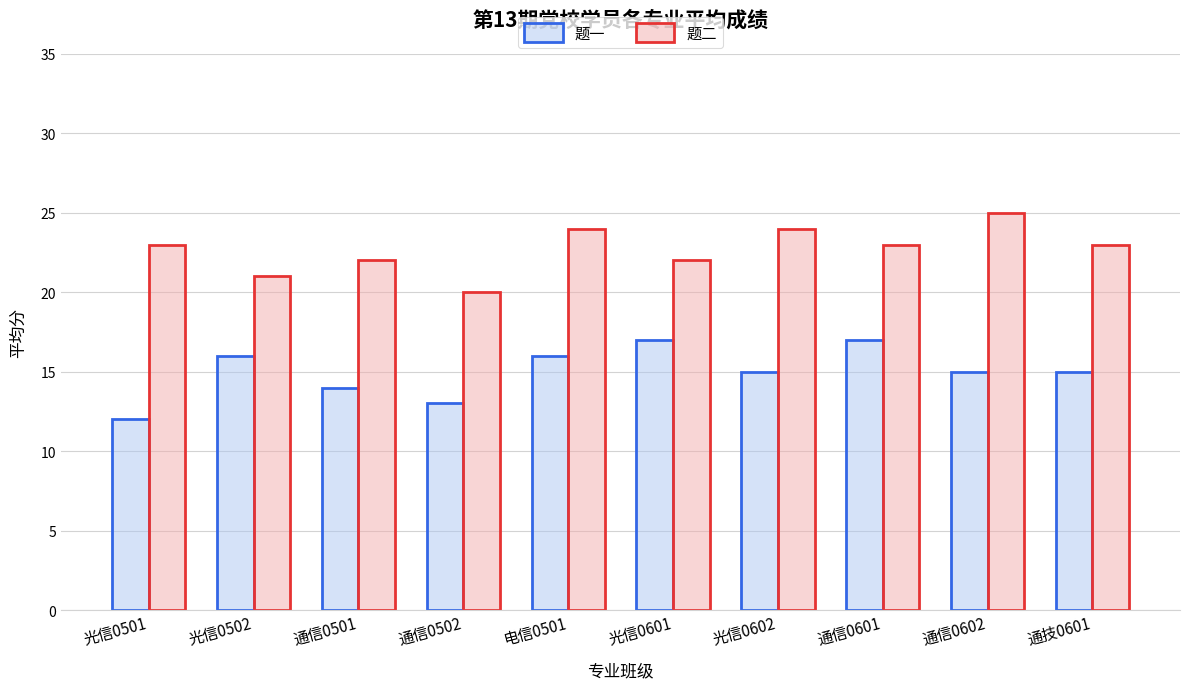

What is the value of the 题一 bar at the 4th from the left?

13